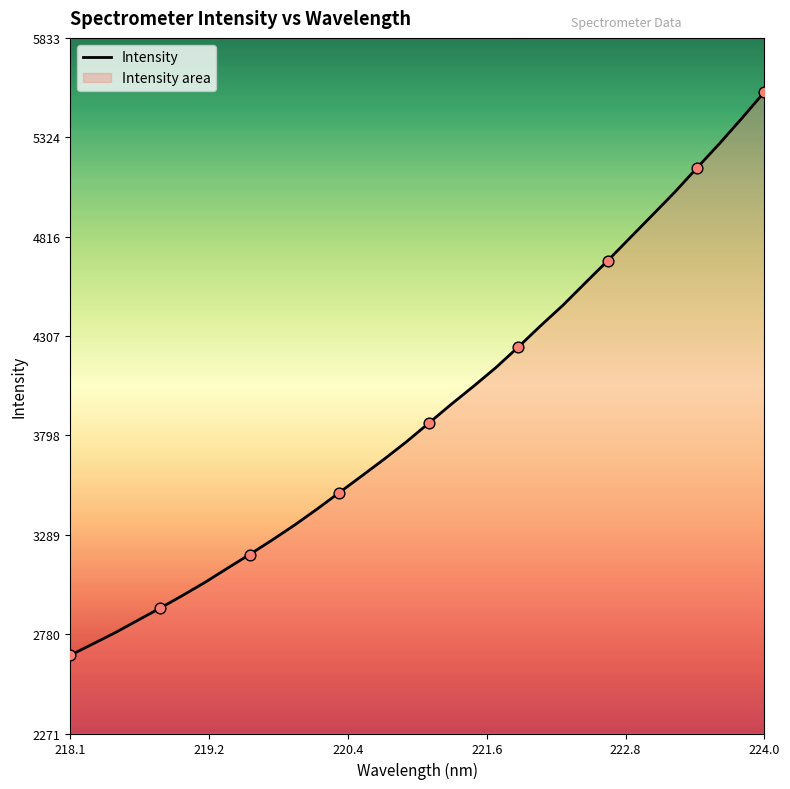

What is the maximum value shown in the chart?

5555.5